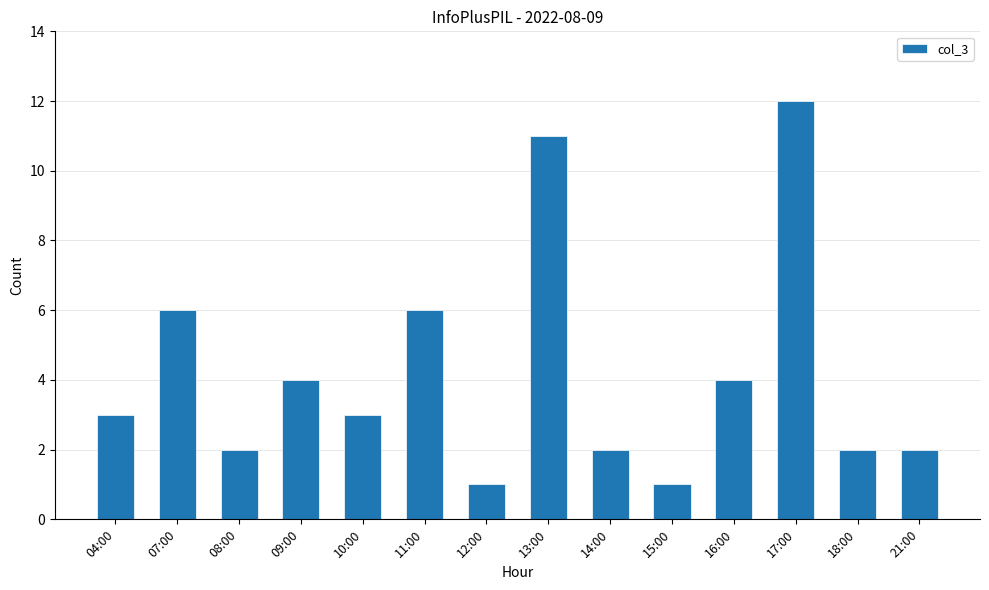

Which category has the highest value across all series?

17:00